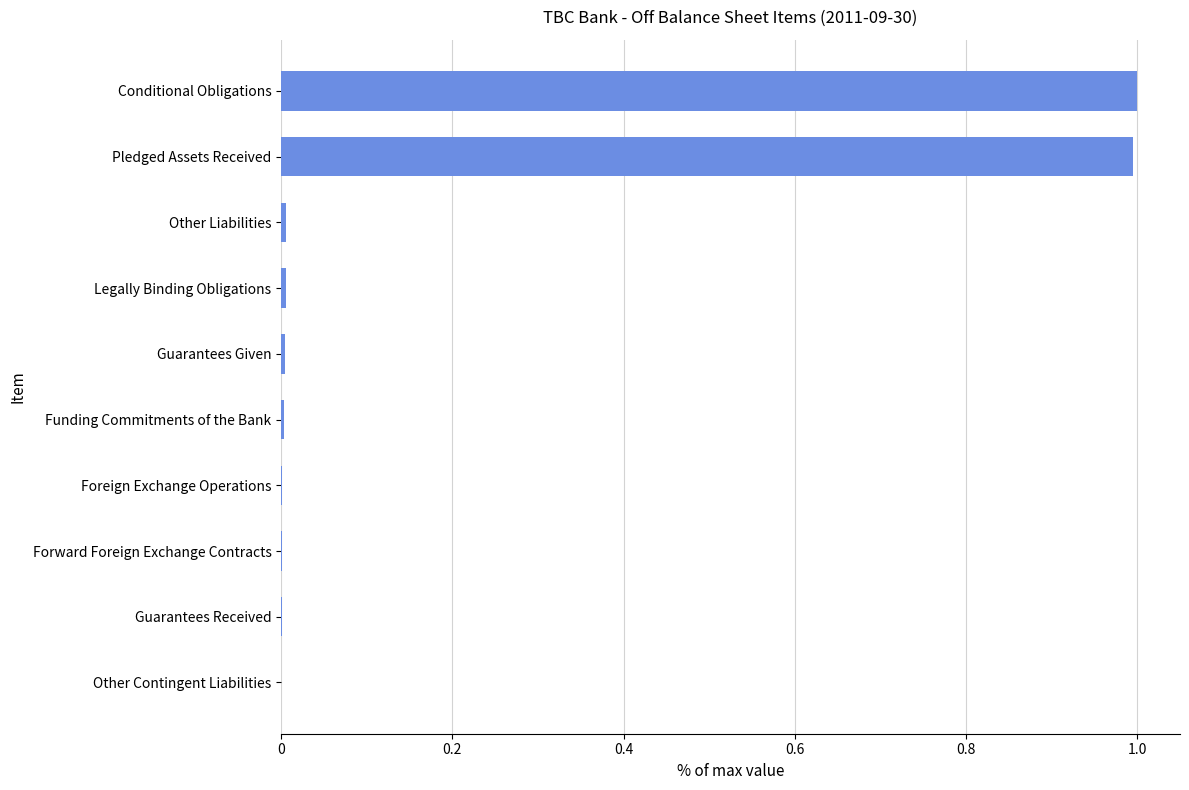

How many data points does each series have?

10